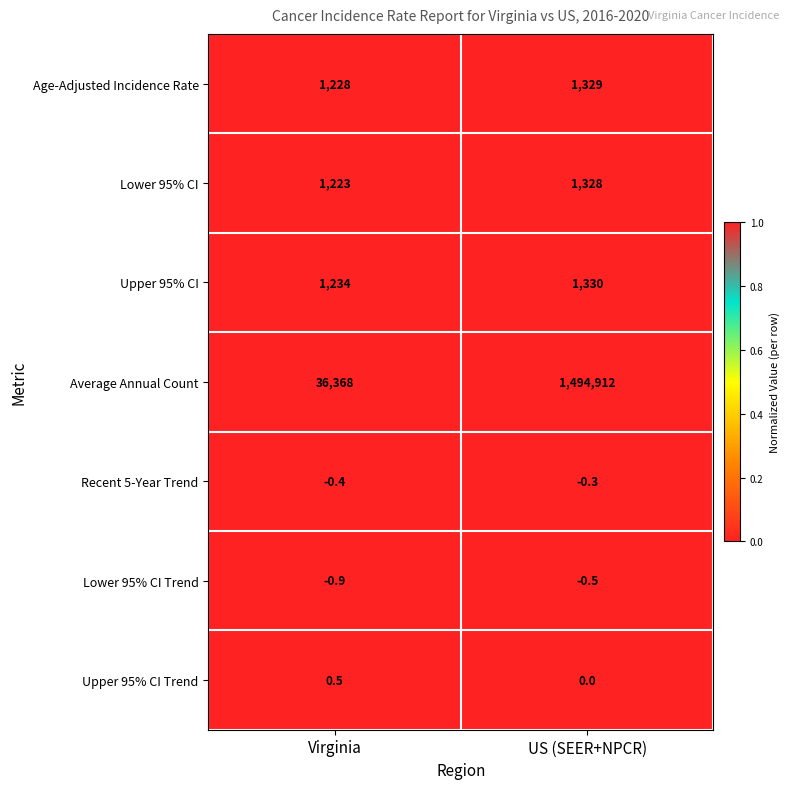

Reading right to left, list all the values displayed in this chart.

Age-Adjusted Incidence Rate: US (SEER+NPCR)=1329.0	Virginia=1228.0
Lower 95% CI: US (SEER+NPCR)=1328.0	Virginia=1223.0
Upper 95% CI: US (SEER+NPCR)=1330.0	Virginia=1234.0
Average Annual Count: US (SEER+NPCR)=1494912.0	Virginia=36368.0
Recent 5-Year Trend: US (SEER+NPCR)=-0.3	Virginia=-0.4
Lower 95% CI Trend: US (SEER+NPCR)=-0.5	Virginia=-0.9
Upper 95% CI Trend: US (SEER+NPCR)=0.0	Virginia=0.5